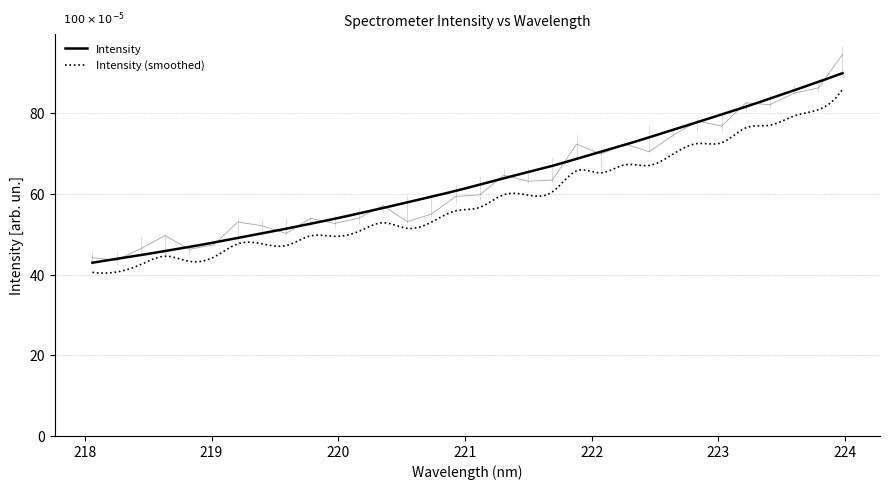

What is the lowest value of the Intensity (smoothed) series?

40.4